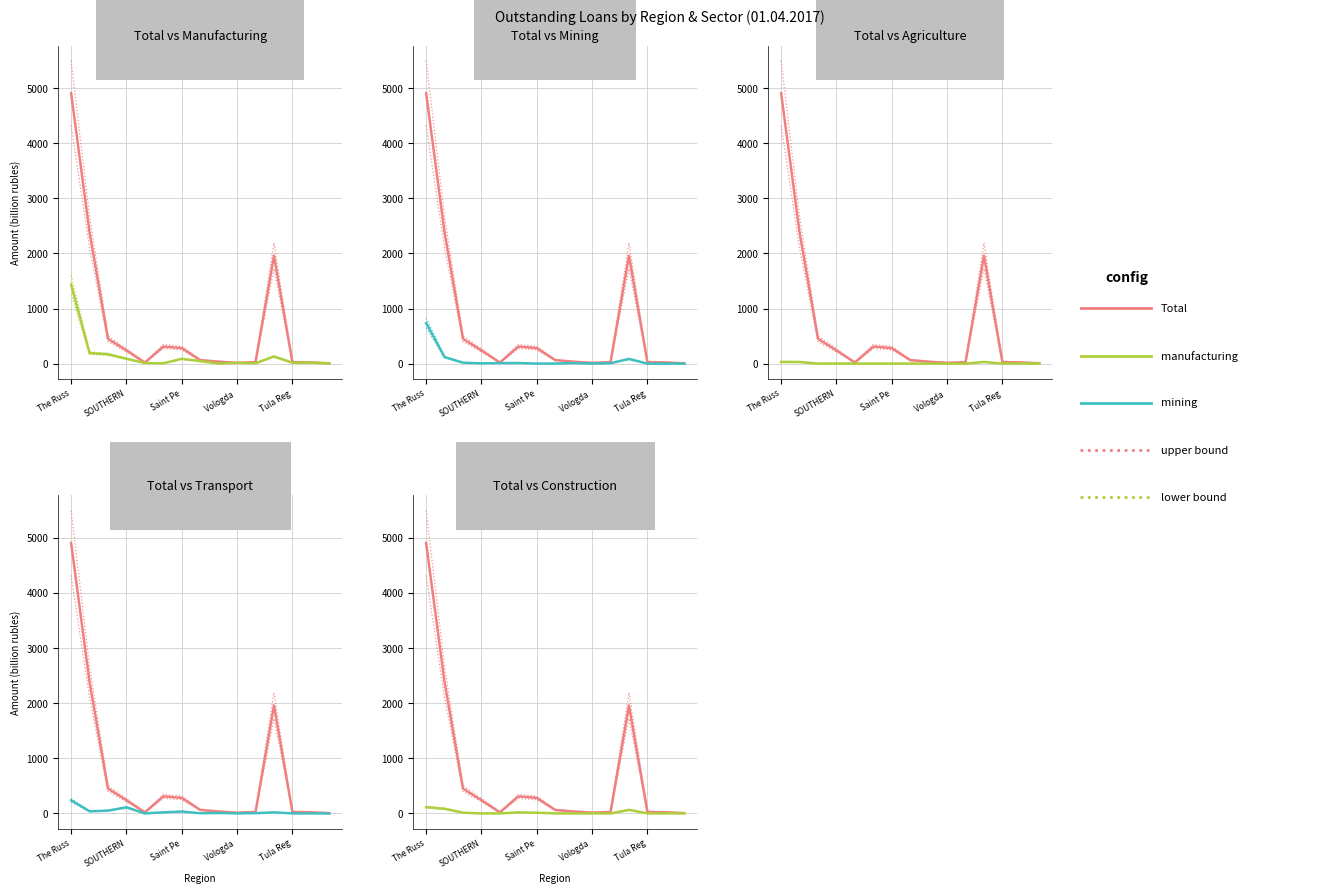

Is it true that Total equals 63.3 at 7?

True